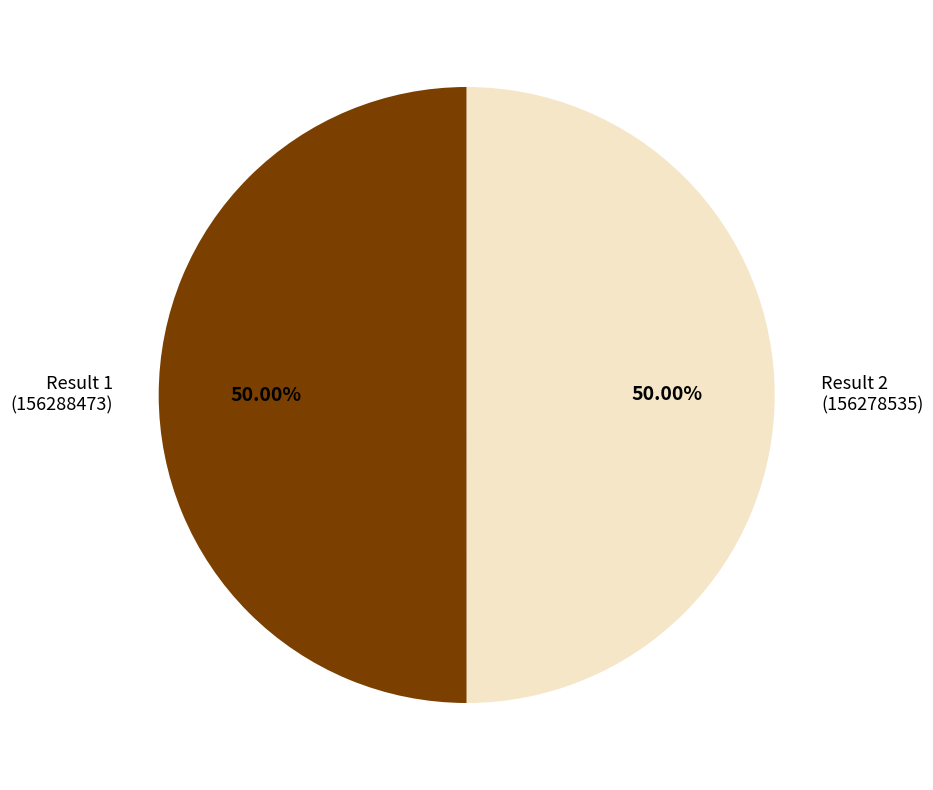

How many segments does this pie chart have?

2